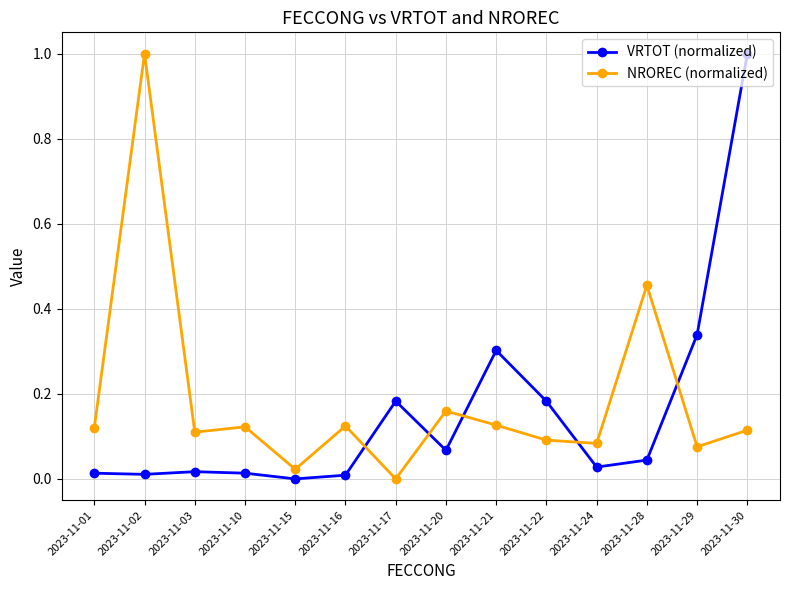

Is the value of VRTOT (normalized) at 2023-11-02 greater than the value of NROREC (normalized) at 2023-11-02?

No